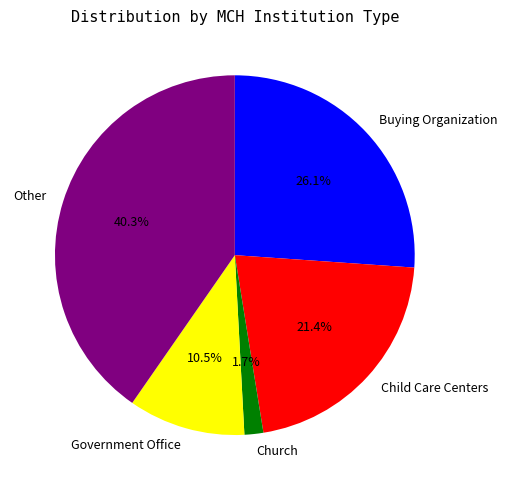

Is there a majority slice in this chart?

No